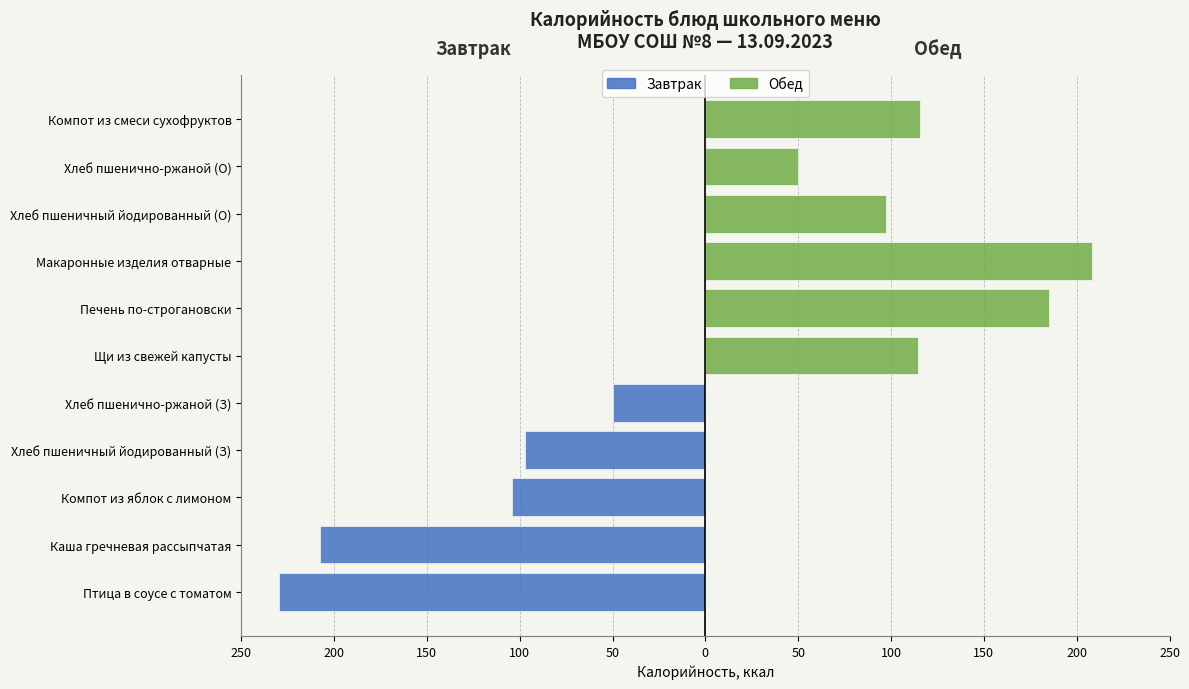

What is the sum of all Завтрак values?

-688.3